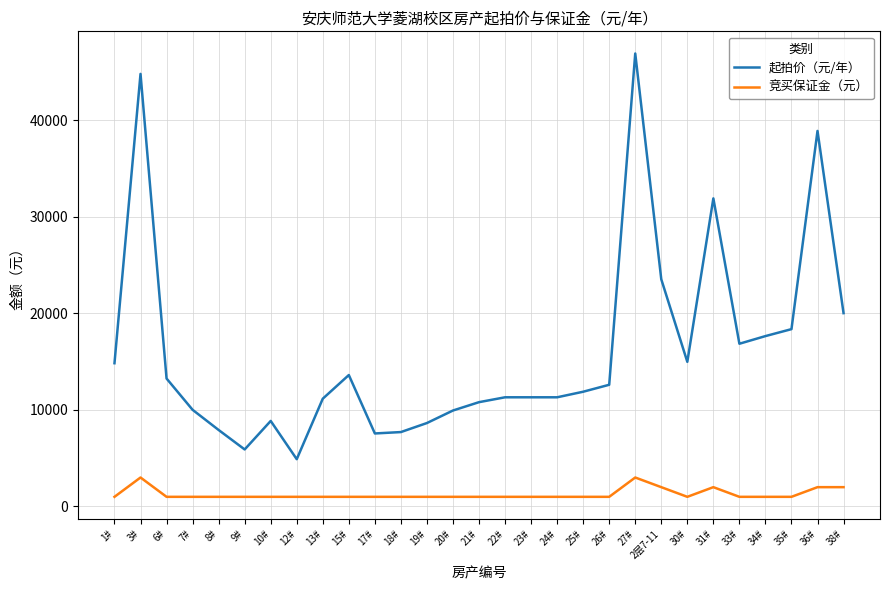

What is the difference between the maximum and minimum values in the 竞买保证金（元） series?

2000